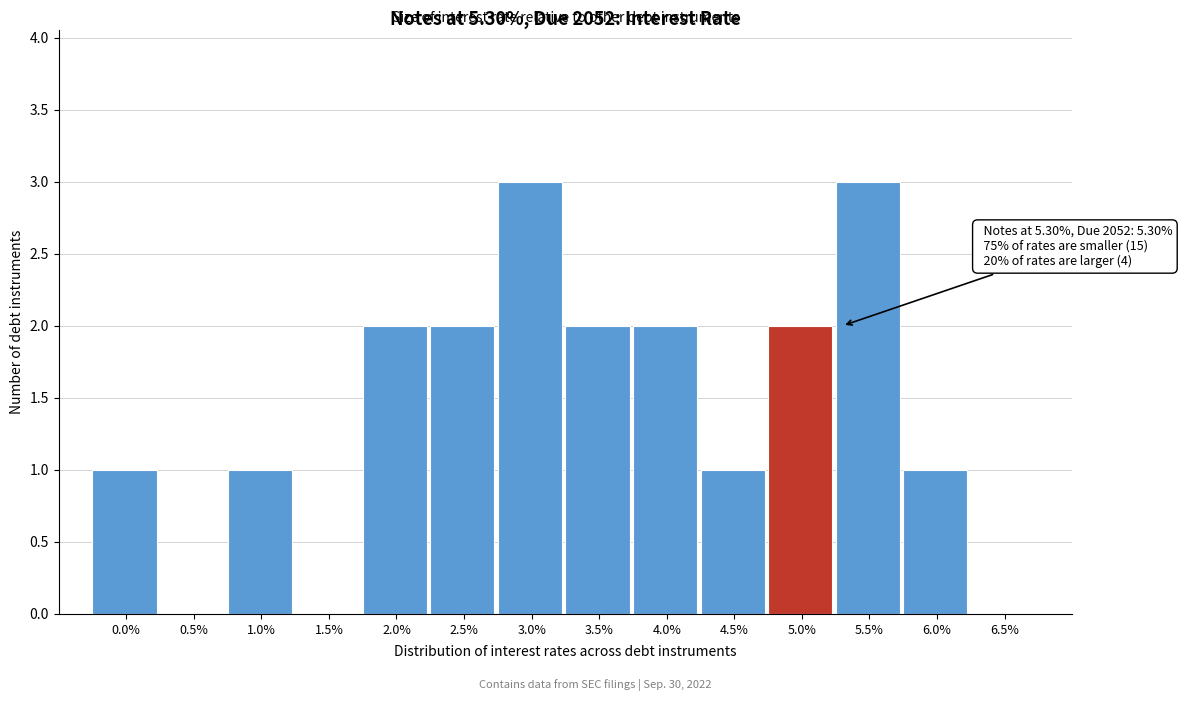

Reading left to right, extract all data points from this chart.

0.0%=1	0.5%=0	1.0%=1	1.5%=0	2.0%=2	2.5%=2	3.0%=3	3.5%=2	4.0%=2	4.5%=1	5.0%=2	5.5%=3	6.0%=1	6.5%=0